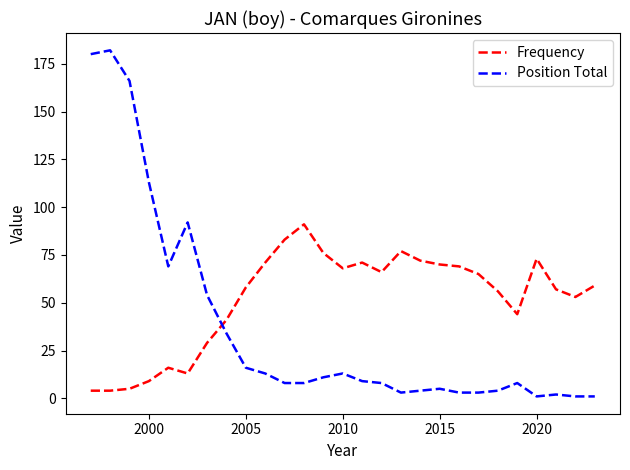

What is the difference between the second highest and minimum values in the Frequency series?

79